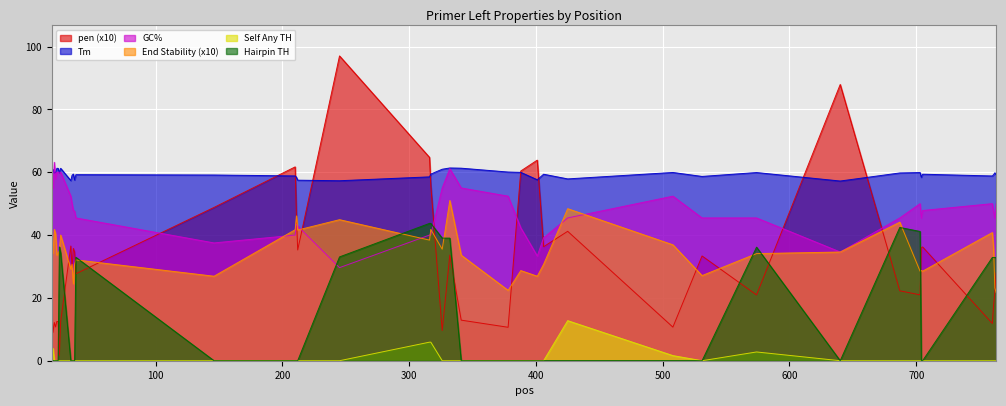

Between 35 and 316, which is larger?

316